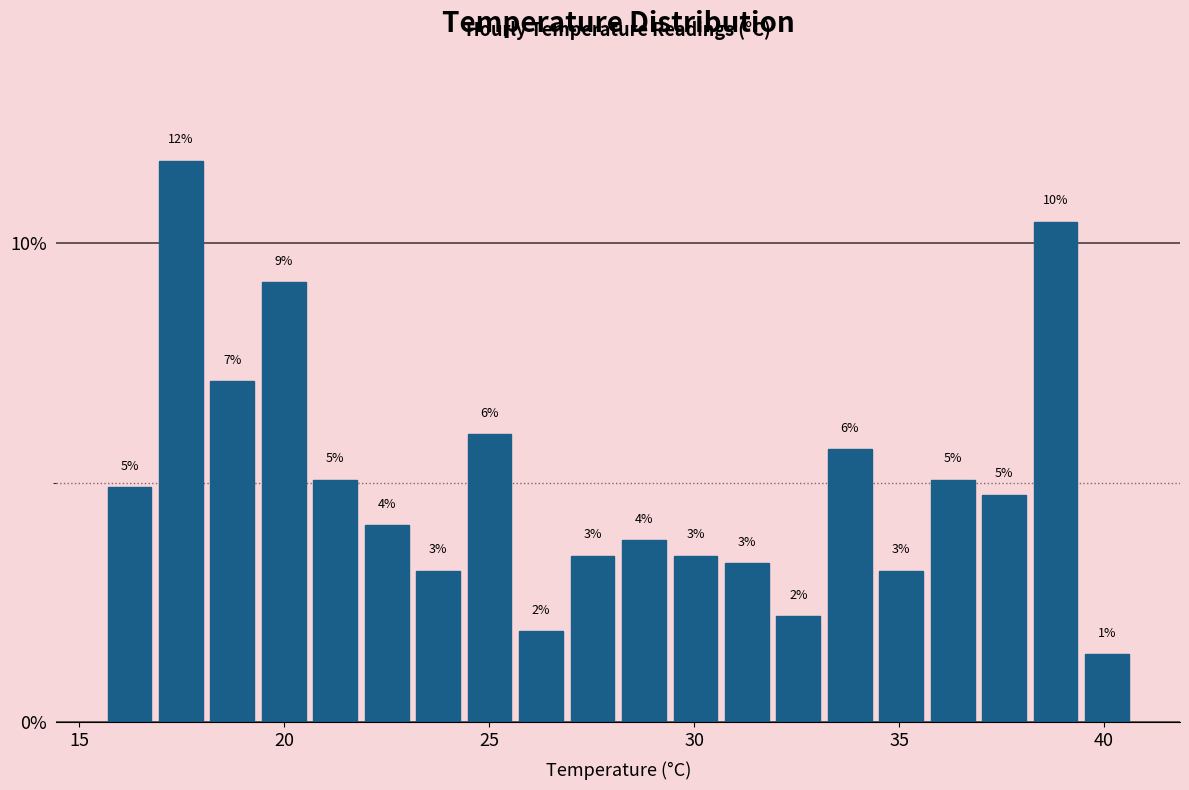

Around what value on the x-axis is the tallest bar? Give the approximate position of its centre, as read against the axis.

17.5